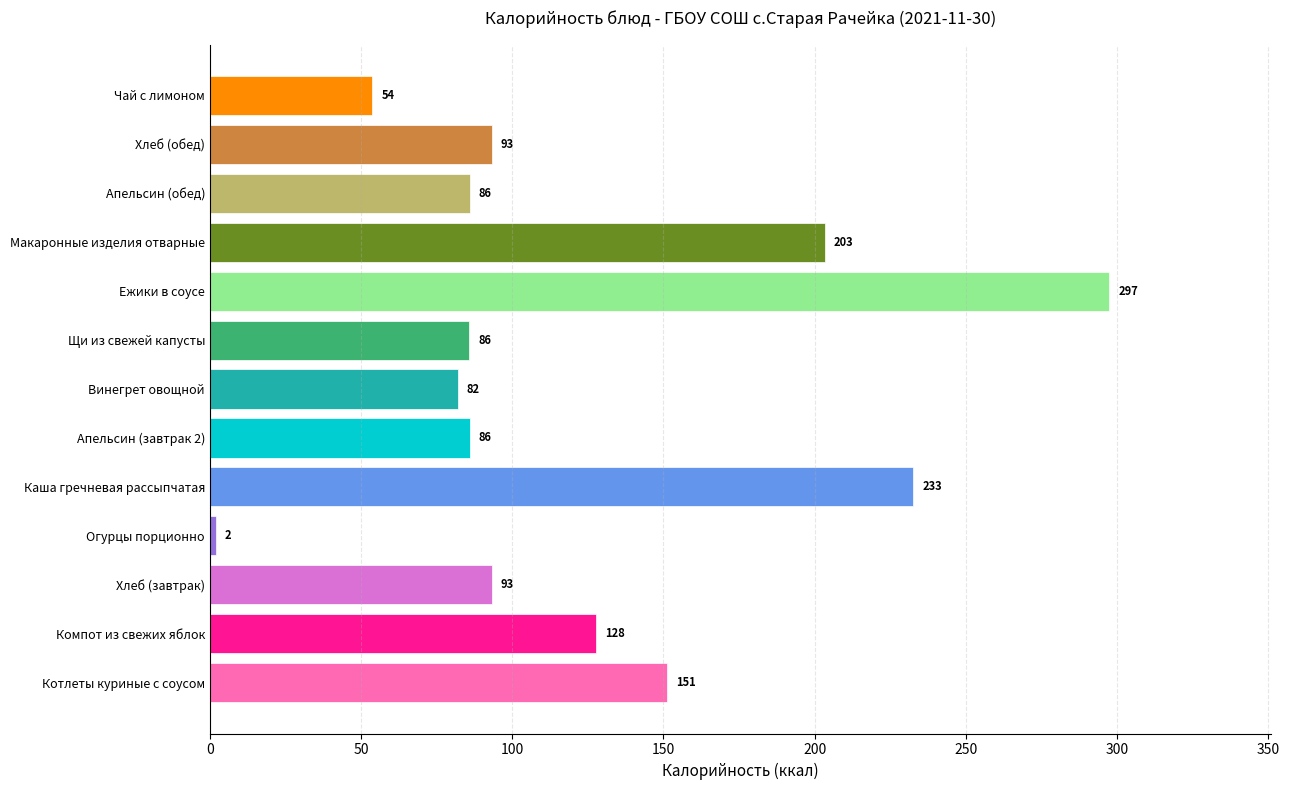

Which has a higher value, Хлеб (обед) or Ежики в соусе?

Ежики в соусе